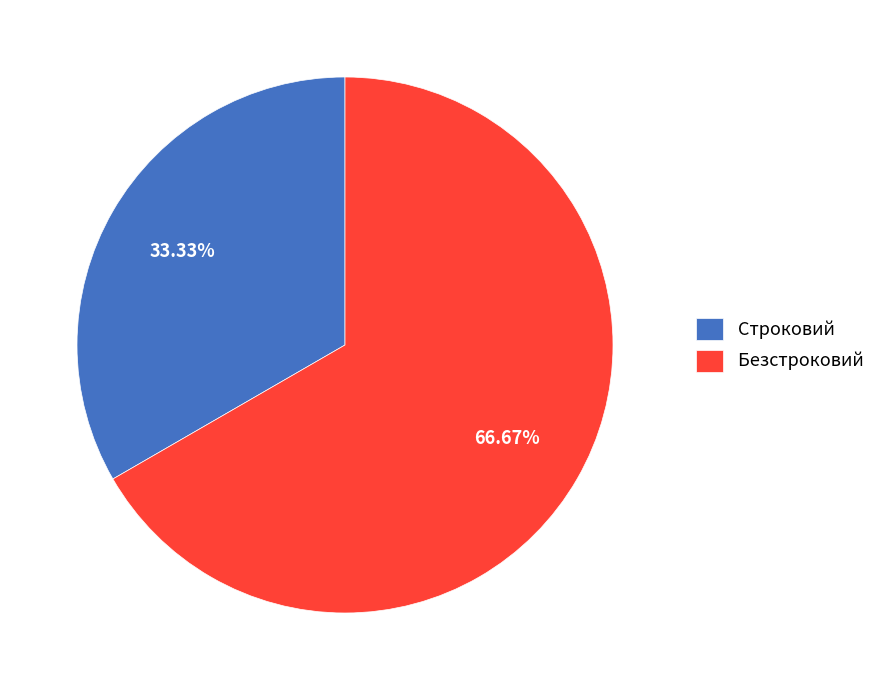

To the nearest percent, what is the difference between the Строковий and Безстроковий slice percentages?

33%